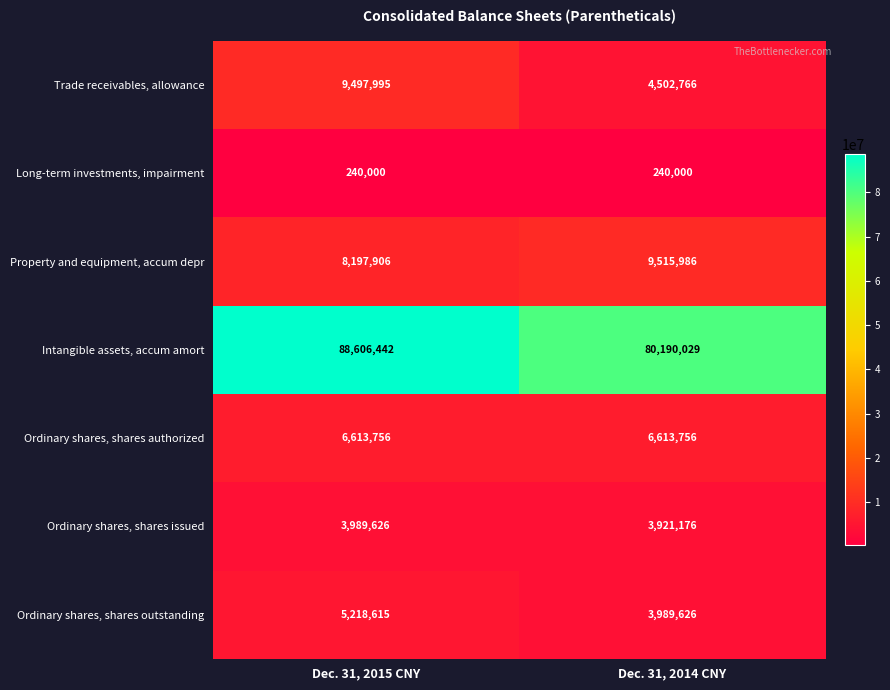

True or false: Intangible assets, accum amort has a value of 118865406 at Dec. 31, 2015 CNY.

False